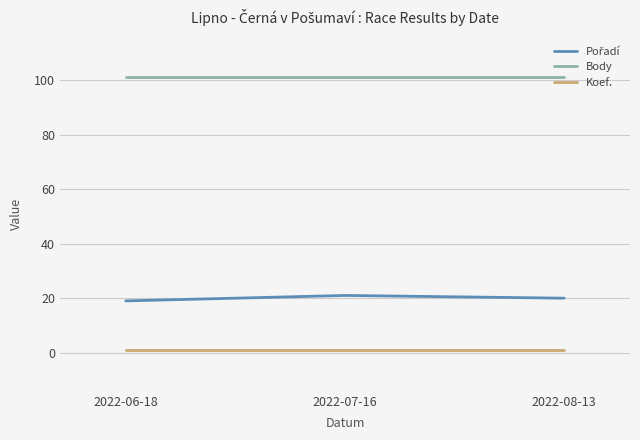

What is the greatest value displayed?

101